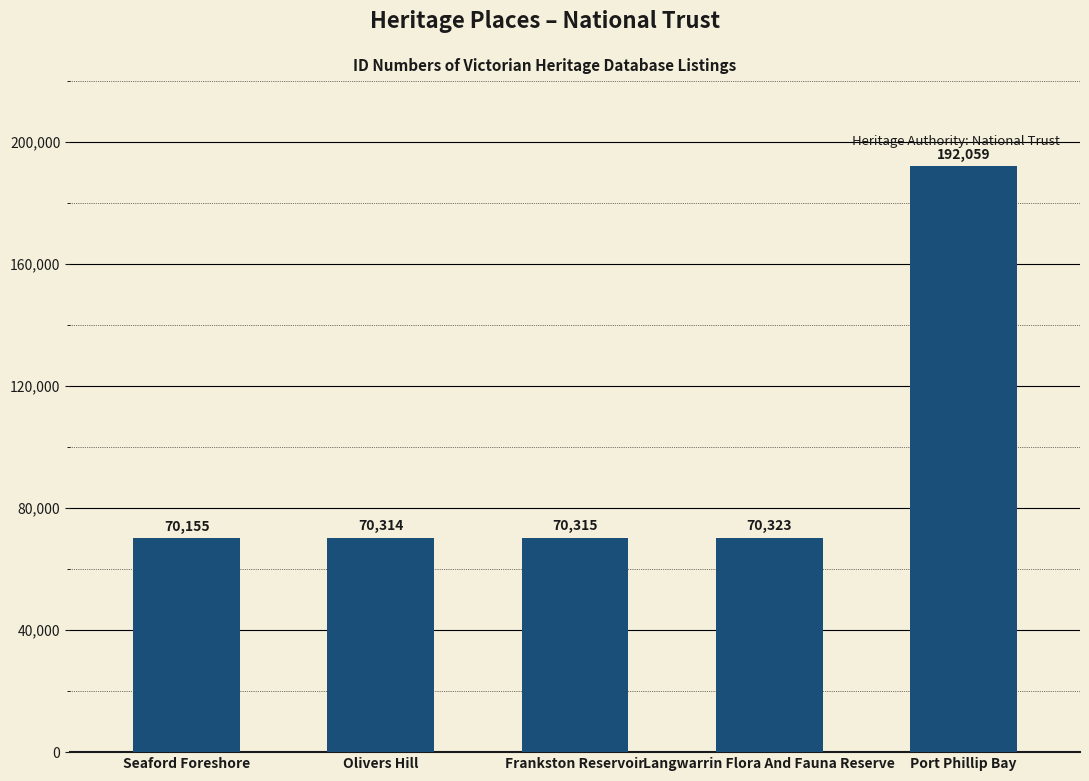

What is the difference between the maximum and minimum values?

121904